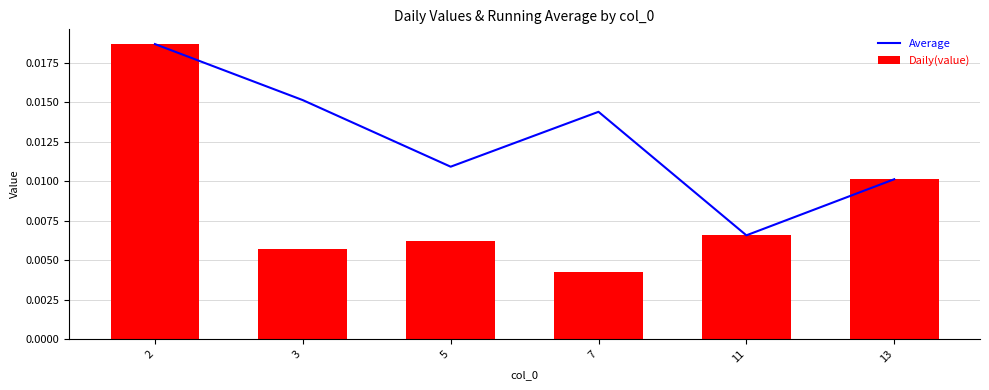

At which label does Daily(value) reach its minimum?

7